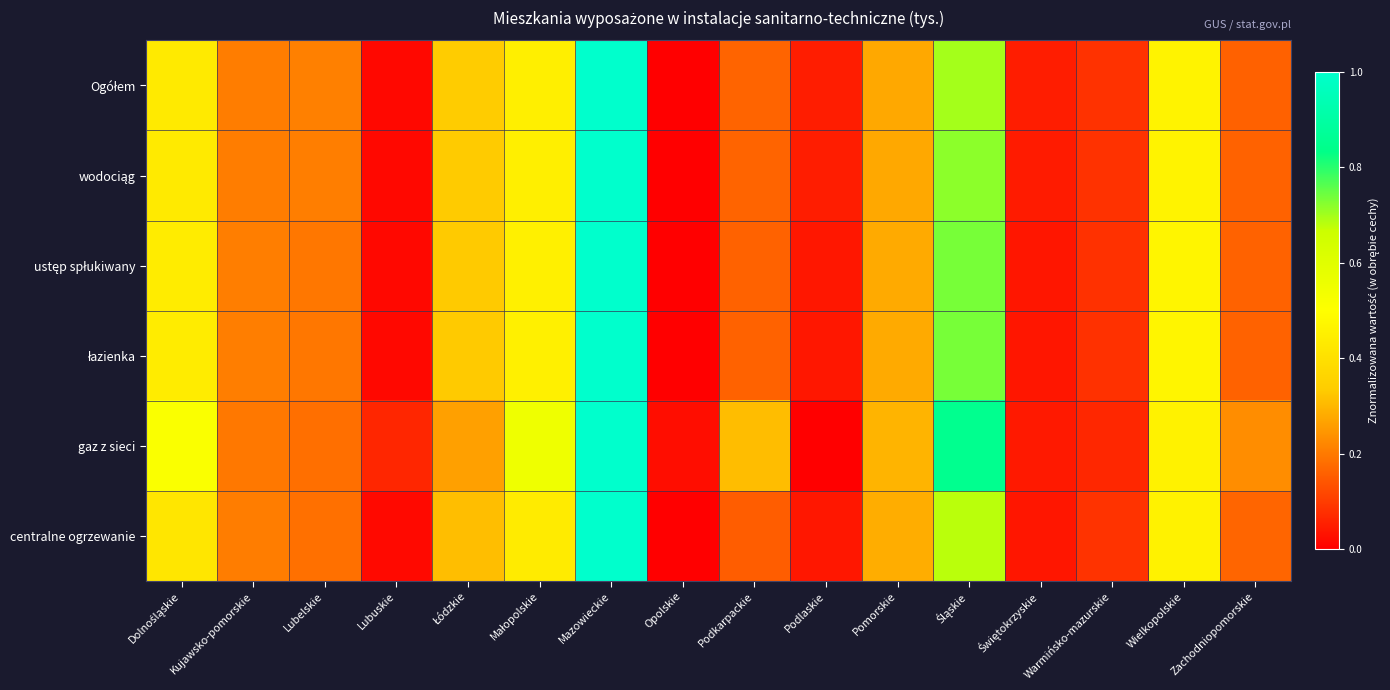

Rank the series by their maximum value, from lowest to highest.

Ogółem, wodociąg, ustęp spłukiwany, łazienka, gaz z sieci, centralne ogrzewanie